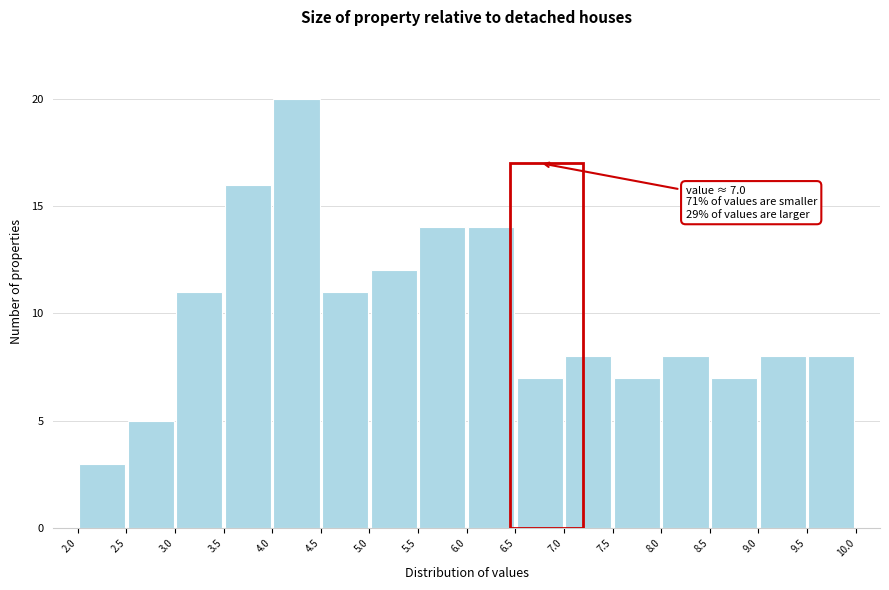

Over which range of the x-axis is the bar tallest?

4.0 to 4.5